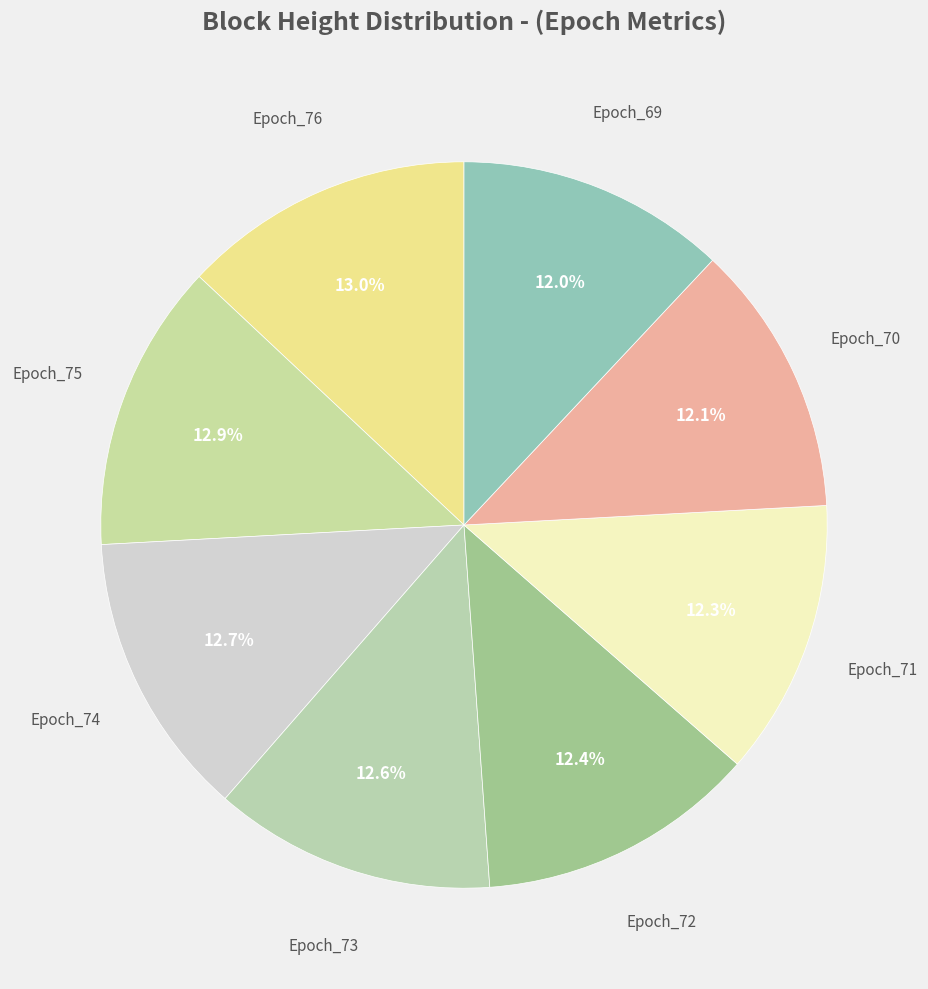

Combined, do Epoch_74 and Epoch_72 account for over 50%?

No